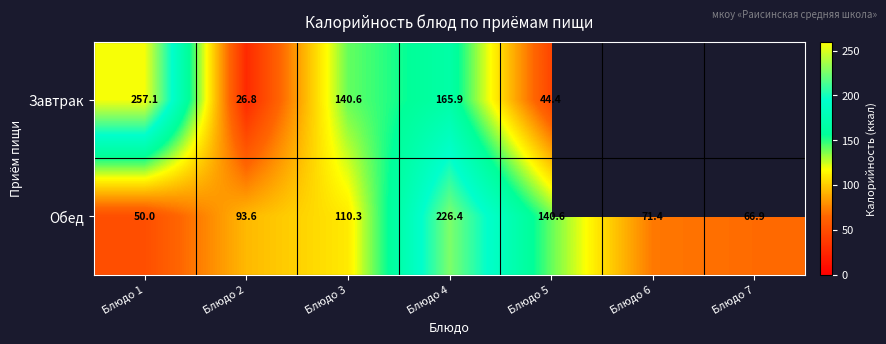

Count the number of categories in the chart.

7